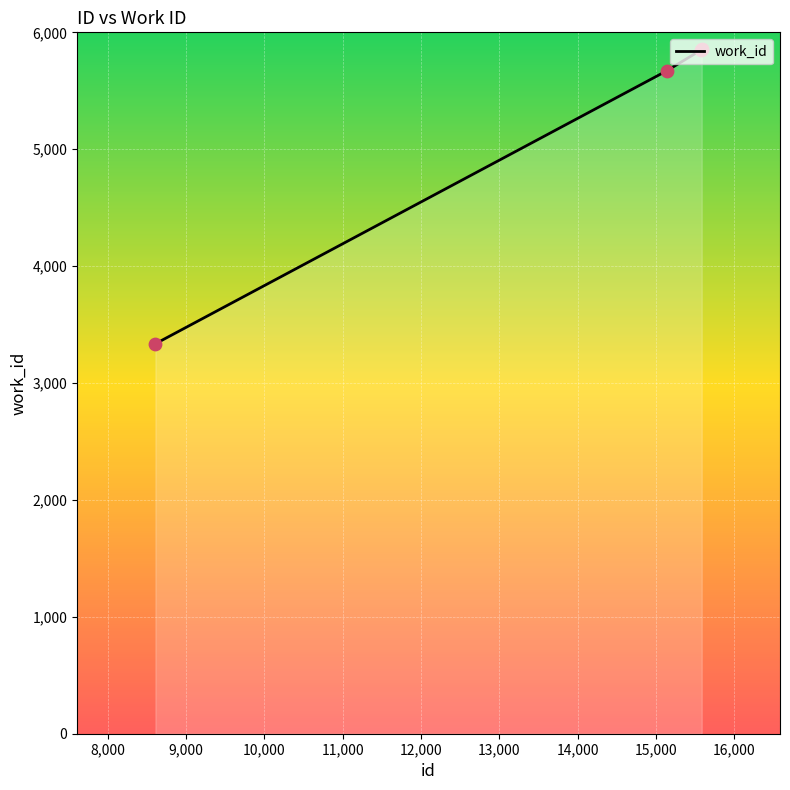

What is the difference between the maximum and minimum values?

2519